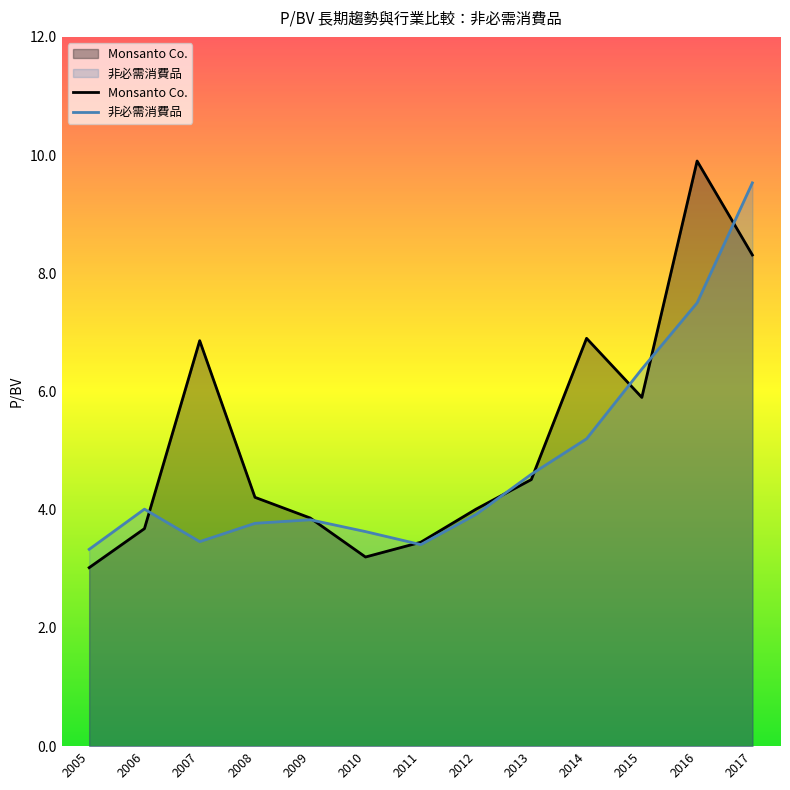

Which label corresponds to the largest value in the chart?

2016